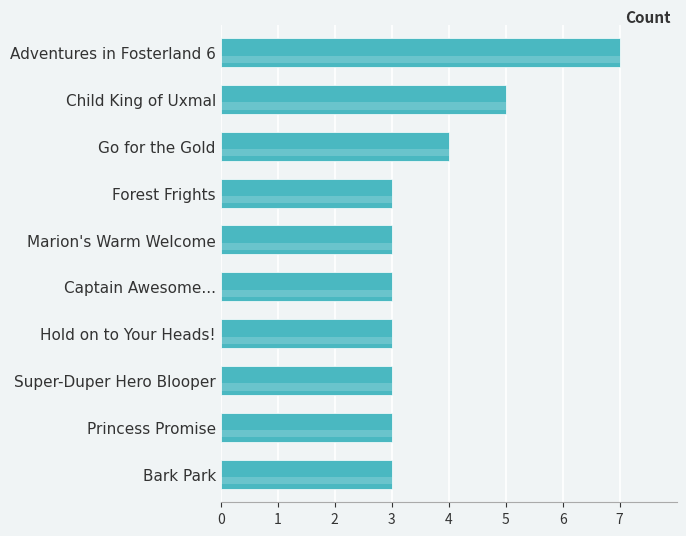

Are the bars horizontal?

Yes